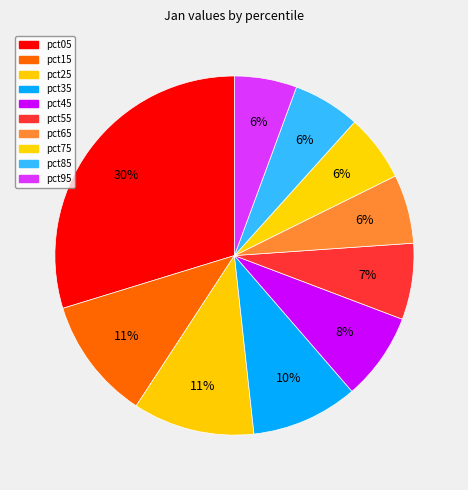

Is pct55 the majority of the pie?

No